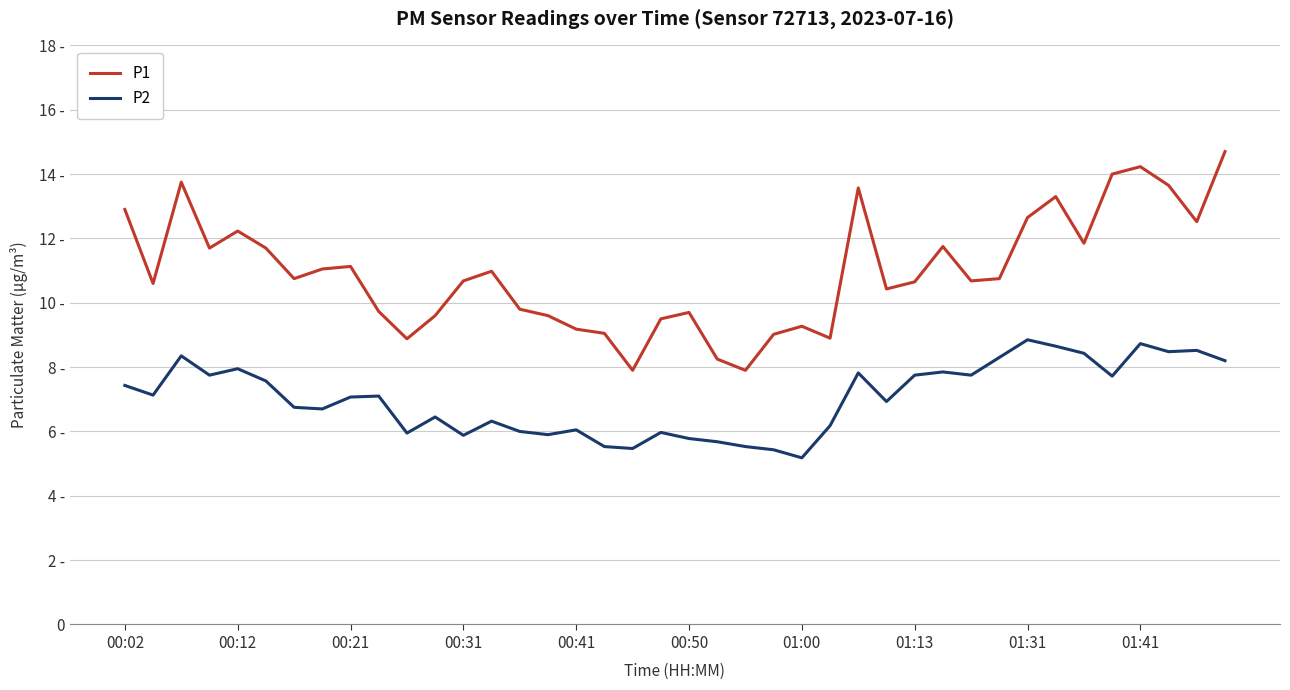

In P1, how many points are higher than both neighbors (excluding endpoints)?

10